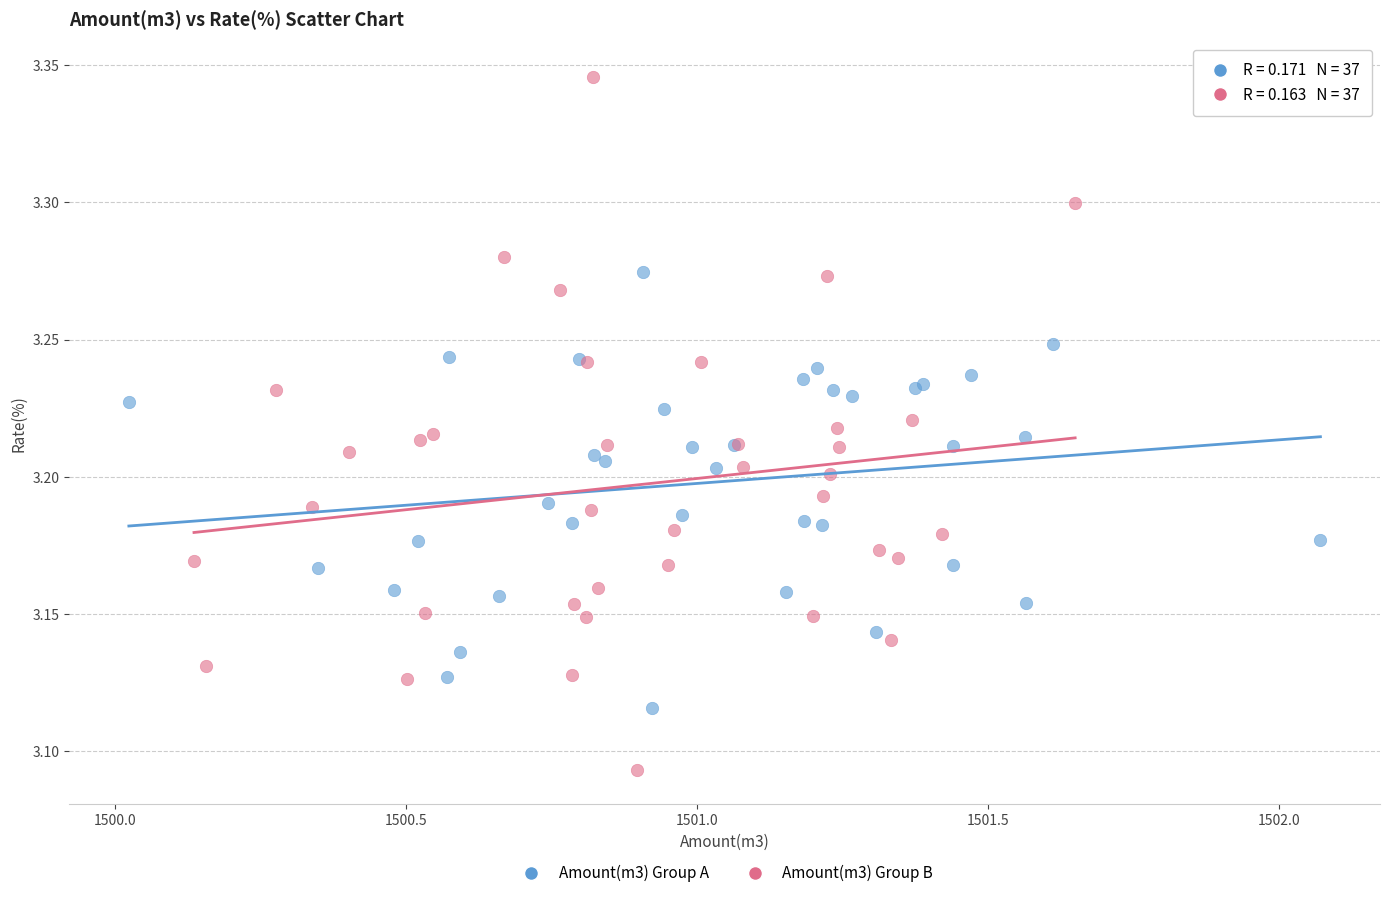

Which series contains the highest Y value?

Amount(m3) Group B